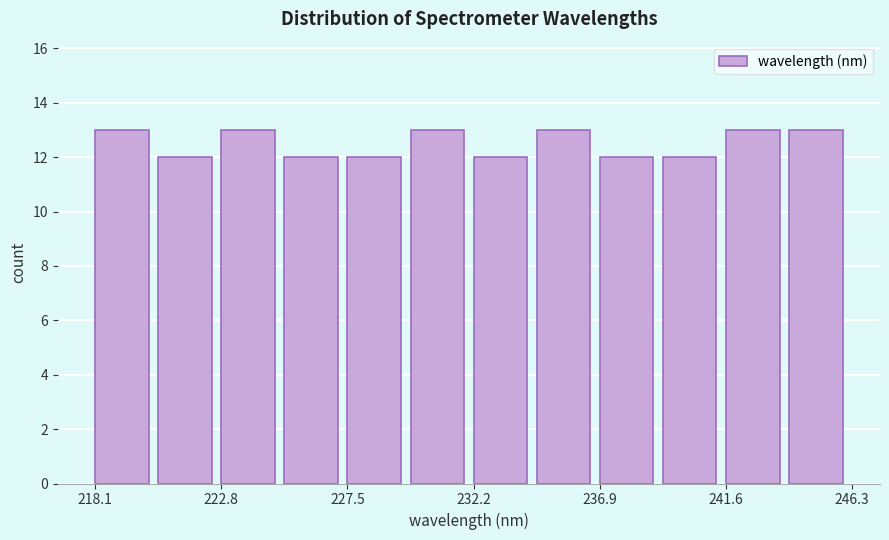

Reading left to right, list every bar in this chart as the range it spans on the x-axis followed by its height. Neither the bar edges nor the heights are printed on the chart, so give them approximately, as read against the axes.

218.0 to 220.5: 13
220.5 to 223.0: 12
223.0 to 225.0: 13
225.0 to 227.5: 12
227.5 to 230.0: 12
230.0 to 232.0: 13
232.0 to 234.5: 12
234.5 to 237.0: 13
237.0 to 239.5: 12
239.5 to 241.5: 12
241.5 to 244.0: 13
244.0 to 246.5: 13